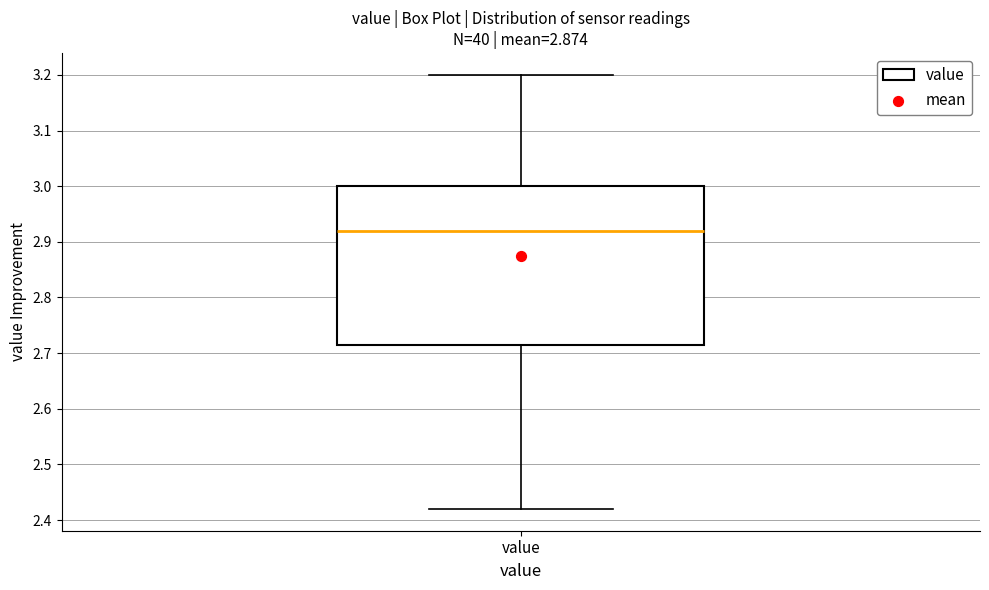

Where is the lower edge of the box for value on the y-axis? The values are not printed on the chart, so give them approximately, as read against the axis.

2.72